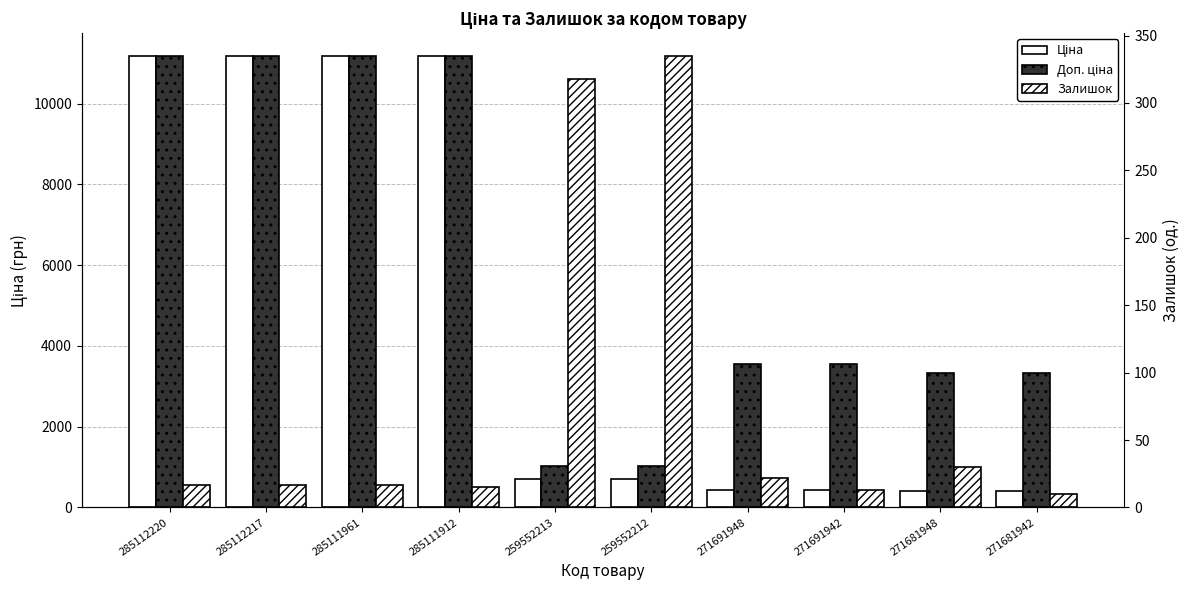

How many values in the Залишок series are below 17?

3